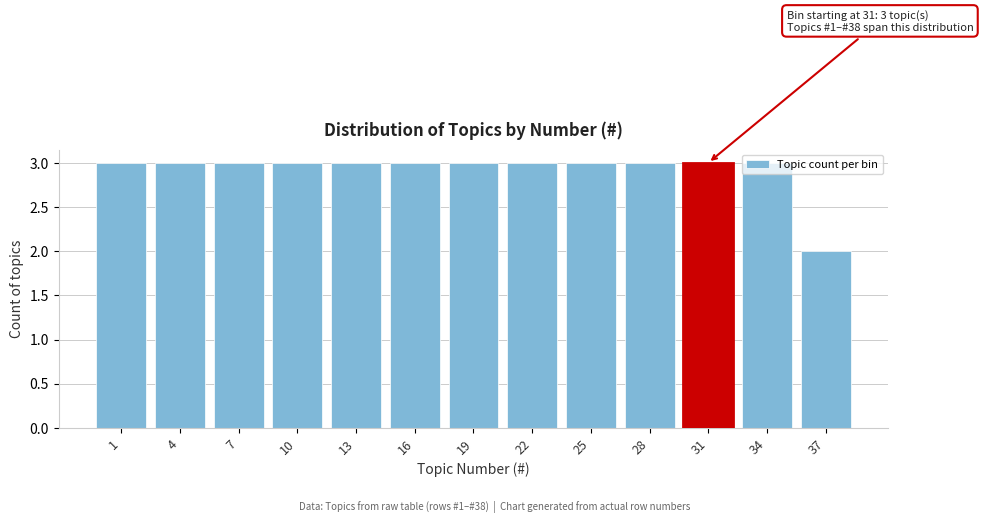

Approximately how many times larger is the value at 34 compared to 25?

1.0